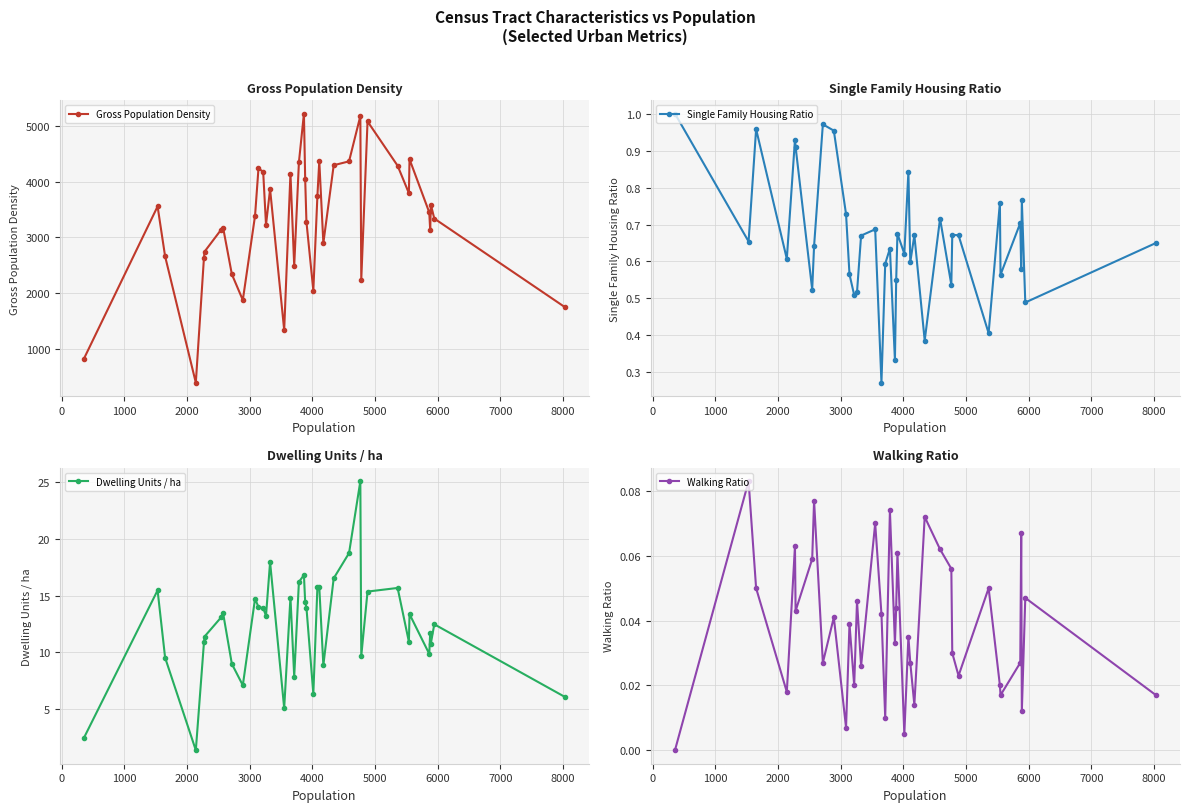

What is the maximum value for Gross Population Density?

5223.0